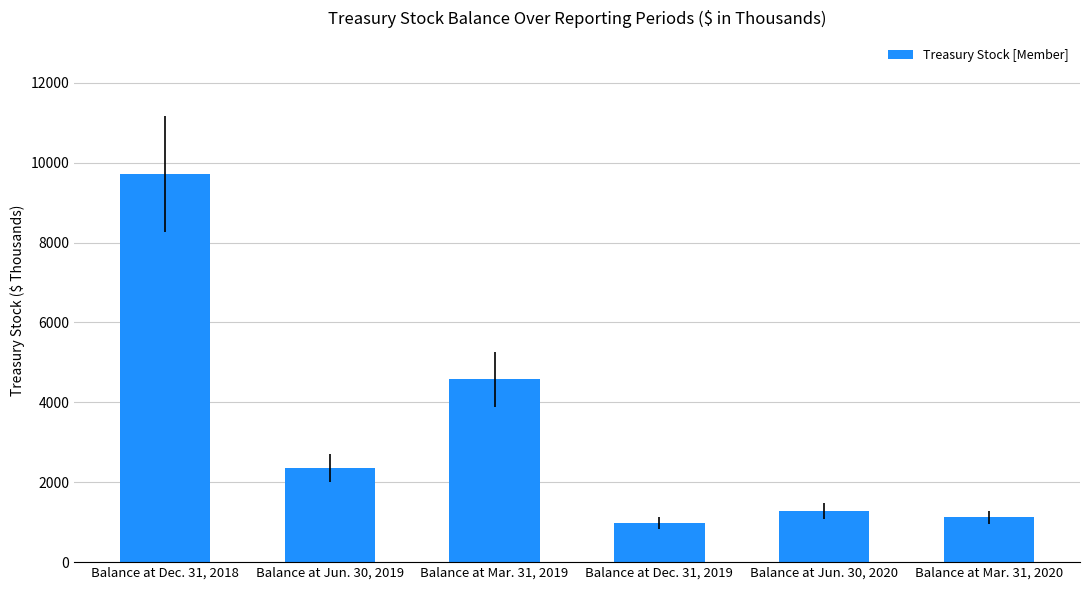

Count the number of categories in the chart.

6